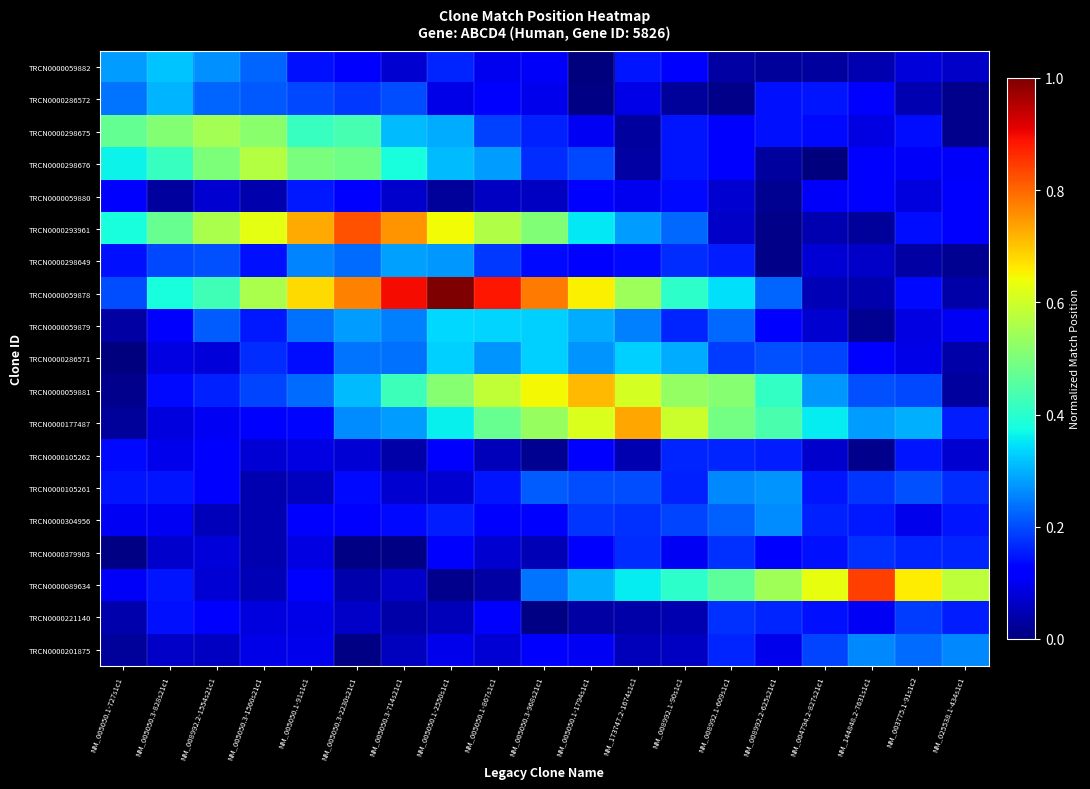

Reading right to left, what are all the values shown in this chart?

TRCN0000059882: NM_025538.1-434s1c1=0.1	NM_003775.1-91s1c2=0.1	NM_144848.2-7631s1c1=0.0	NM_004794.2-827s21c1=0.0	NM_008992.2-625s21c1=0.0	NM_008992.1-609s1c1=0.0	NM_008992.1-90s1c1=0.1	NM_173747.2-1674s1c1=0.1	NM_005050.1-1794s1c1=0.0	NM_005050.3-968s21c1=0.1	NM_005050.1-867s1c1=0.1	NM_005050.1-2550s1c1=0.2	NM_005050.3-714s21c1=0.1	NM_005050.3-2230s21c1=0.1	NM_005050.1-91s1c1=0.1	NM_005050.3-1560s21c1=0.2	NM_008992.2-1554s21c1=0.3	NM_005050.3-828s21c1=0.3	NM_005050.1-727s1c1=0.3
TRCN0000286572: NM_025538.1-434s1c1=0.0	NM_003775.1-91s1c2=0.0	NM_144848.2-7631s1c1=0.1	NM_004794.2-827s21c1=0.1	NM_008992.2-625s21c1=0.1	NM_008992.1-609s1c1=0.0	NM_008992.1-90s1c1=0.0	NM_173747.2-1674s1c1=0.1	NM_005050.1-1794s1c1=0.0	NM_005050.3-968s21c1=0.1	NM_005050.1-867s1c1=0.1	NM_005050.1-2550s1c1=0.1	NM_005050.3-714s21c1=0.2	NM_005050.3-2230s21c1=0.2	NM_005050.1-91s1c1=0.2	NM_005050.3-1560s21c1=0.2	NM_008992.2-1554s21c1=0.2	NM_005050.3-828s21c1=0.3	NM_005050.1-727s1c1=0.2
TRCN0000298675: NM_025538.1-434s1c1=0.0	NM_003775.1-91s1c2=0.1	NM_144848.2-7631s1c1=0.1	NM_004794.2-827s21c1=0.1	NM_008992.2-625s21c1=0.1	NM_008992.1-609s1c1=0.1	NM_008992.1-90s1c1=0.1	NM_173747.2-1674s1c1=0.0	NM_005050.1-1794s1c1=0.1	NM_005050.3-968s21c1=0.2	NM_005050.1-867s1c1=0.2	NM_005050.1-2550s1c1=0.3	NM_005050.3-714s21c1=0.3	NM_005050.3-2230s21c1=0.4	NM_005050.1-91s1c1=0.4	NM_005050.3-1560s21c1=0.5	NM_008992.2-1554s21c1=0.6	NM_005050.3-828s21c1=0.5	NM_005050.1-727s1c1=0.5
TRCN0000298676: NM_025538.1-434s1c1=0.1	NM_003775.1-91s1c2=0.1	NM_144848.2-7631s1c1=0.1	NM_004794.2-827s21c1=0.0	NM_008992.2-625s21c1=0.0	NM_008992.1-609s1c1=0.1	NM_008992.1-90s1c1=0.1	NM_173747.2-1674s1c1=0.0	NM_005050.1-1794s1c1=0.2	NM_005050.3-968s21c1=0.2	NM_005050.1-867s1c1=0.3	NM_005050.1-2550s1c1=0.3	NM_005050.3-714s21c1=0.4	NM_005050.3-2230s21c1=0.5	NM_005050.1-91s1c1=0.5	NM_005050.3-1560s21c1=0.6	NM_008992.2-1554s21c1=0.5	NM_005050.3-828s21c1=0.4	NM_005050.1-727s1c1=0.4
TRCN0000059880: NM_025538.1-434s1c1=0.1	NM_003775.1-91s1c2=0.1	NM_144848.2-7631s1c1=0.1	NM_004794.2-827s21c1=0.1	NM_008992.2-625s21c1=0.0	NM_008992.1-609s1c1=0.1	NM_008992.1-90s1c1=0.1	NM_173747.2-1674s1c1=0.1	NM_005050.1-1794s1c1=0.1	NM_005050.3-968s21c1=0.1	NM_005050.1-867s1c1=0.1	NM_005050.1-2550s1c1=0.0	NM_005050.3-714s21c1=0.1	NM_005050.3-2230s21c1=0.1	NM_005050.1-91s1c1=0.2	NM_005050.3-1560s21c1=0.0	NM_008992.2-1554s21c1=0.1	NM_005050.3-828s21c1=0.0	NM_005050.1-727s1c1=0.1
TRCN0000293961: NM_025538.1-434s1c1=0.1	NM_003775.1-91s1c2=0.1	NM_144848.2-7631s1c1=0.0	NM_004794.2-827s21c1=0.0	NM_008992.2-625s21c1=0.0	NM_008992.1-609s1c1=0.1	NM_008992.1-90s1c1=0.2	NM_173747.2-1674s1c1=0.3	NM_005050.1-1794s1c1=0.4	NM_005050.3-968s21c1=0.5	NM_005050.1-867s1c1=0.6	NM_005050.1-2550s1c1=0.6	NM_005050.3-714s21c1=0.8	NM_005050.3-2230s21c1=0.8	NM_005050.1-91s1c1=0.7	NM_005050.3-1560s21c1=0.6	NM_008992.2-1554s21c1=0.6	NM_005050.3-828s21c1=0.5	NM_005050.1-727s1c1=0.4
TRCN0000298649: NM_025538.1-434s1c1=0.0	NM_003775.1-91s1c2=0.0	NM_144848.2-7631s1c1=0.1	NM_004794.2-827s21c1=0.1	NM_008992.2-625s21c1=0.0	NM_008992.1-609s1c1=0.2	NM_008992.1-90s1c1=0.2	NM_173747.2-1674s1c1=0.1	NM_005050.1-1794s1c1=0.1	NM_005050.3-968s21c1=0.1	NM_005050.1-867s1c1=0.2	NM_005050.1-2550s1c1=0.3	NM_005050.3-714s21c1=0.3	NM_005050.3-2230s21c1=0.2	NM_005050.1-91s1c1=0.3	NM_005050.3-1560s21c1=0.1	NM_008992.2-1554s21c1=0.2	NM_005050.3-828s21c1=0.2	NM_005050.1-727s1c1=0.1
TRCN0000059878: NM_025538.1-434s1c1=0.0	NM_003775.1-91s1c2=0.1	NM_144848.2-7631s1c1=0.0	NM_004794.2-827s21c1=0.0	NM_008992.2-625s21c1=0.2	NM_008992.1-609s1c1=0.3	NM_008992.1-90s1c1=0.4	NM_173747.2-1674s1c1=0.5	NM_005050.1-1794s1c1=0.7	NM_005050.3-968s21c1=0.8	NM_005050.1-867s1c1=0.9	NM_005050.1-2550s1c1=1.0	NM_005050.3-714s21c1=0.9	NM_005050.3-2230s21c1=0.8	NM_005050.1-91s1c1=0.7	NM_005050.3-1560s21c1=0.6	NM_008992.2-1554s21c1=0.4	NM_005050.3-828s21c1=0.4	NM_005050.1-727s1c1=0.2
TRCN0000059879: NM_025538.1-434s1c1=0.1	NM_003775.1-91s1c2=0.1	NM_144848.2-7631s1c1=0.0	NM_004794.2-827s21c1=0.1	NM_008992.2-625s21c1=0.1	NM_008992.1-609s1c1=0.2	NM_008992.1-90s1c1=0.2	NM_173747.2-1674s1c1=0.3	NM_005050.1-1794s1c1=0.3	NM_005050.3-968s21c1=0.3	NM_005050.1-867s1c1=0.3	NM_005050.1-2550s1c1=0.3	NM_005050.3-714s21c1=0.3	NM_005050.3-2230s21c1=0.3	NM_005050.1-91s1c1=0.2	NM_005050.3-1560s21c1=0.1	NM_008992.2-1554s21c1=0.2	NM_005050.3-828s21c1=0.1	NM_005050.1-727s1c1=0.0
TRCN0000286571: NM_025538.1-434s1c1=0.0	NM_003775.1-91s1c2=0.1	NM_144848.2-7631s1c1=0.1	NM_004794.2-827s21c1=0.2	NM_008992.2-625s21c1=0.2	NM_008992.1-609s1c1=0.2	NM_008992.1-90s1c1=0.3	NM_173747.2-1674s1c1=0.3	NM_005050.1-1794s1c1=0.3	NM_005050.3-968s21c1=0.3	NM_005050.1-867s1c1=0.3	NM_005050.1-2550s1c1=0.3	NM_005050.3-714s21c1=0.2	NM_005050.3-2230s21c1=0.2	NM_005050.1-91s1c1=0.1	NM_005050.3-1560s21c1=0.2	NM_008992.2-1554s21c1=0.1	NM_005050.3-828s21c1=0.1	NM_005050.1-727s1c1=0.0
TRCN0000059881: NM_025538.1-434s1c1=0.0	NM_003775.1-91s1c2=0.2	NM_144848.2-7631s1c1=0.2	NM_004794.2-827s21c1=0.3	NM_008992.2-625s21c1=0.4	NM_008992.1-609s1c1=0.5	NM_008992.1-90s1c1=0.5	NM_173747.2-1674s1c1=0.6	NM_005050.1-1794s1c1=0.7	NM_005050.3-968s21c1=0.6	NM_005050.1-867s1c1=0.6	NM_005050.1-2550s1c1=0.5	NM_005050.3-714s21c1=0.4	NM_005050.3-2230s21c1=0.3	NM_005050.1-91s1c1=0.2	NM_005050.3-1560s21c1=0.2	NM_008992.2-1554s21c1=0.2	NM_005050.3-828s21c1=0.1	NM_005050.1-727s1c1=0.0
TRCN0000177487: NM_025538.1-434s1c1=0.2	NM_003775.1-91s1c2=0.3	NM_144848.2-7631s1c1=0.3	NM_004794.2-827s21c1=0.4	NM_008992.2-625s21c1=0.4	NM_008992.1-609s1c1=0.5	NM_008992.1-90s1c1=0.6	NM_173747.2-1674s1c1=0.7	NM_005050.1-1794s1c1=0.6	NM_005050.3-968s21c1=0.5	NM_005050.1-867s1c1=0.5	NM_005050.1-2550s1c1=0.4	NM_005050.3-714s21c1=0.3	NM_005050.3-2230s21c1=0.3	NM_005050.1-91s1c1=0.1	NM_005050.3-1560s21c1=0.1	NM_008992.2-1554s21c1=0.1	NM_005050.3-828s21c1=0.1	NM_005050.1-727s1c1=0.0
TRCN0000105262: NM_025538.1-434s1c1=0.1	NM_003775.1-91s1c2=0.1	NM_144848.2-7631s1c1=0.0	NM_004794.2-827s21c1=0.1	NM_008992.2-625s21c1=0.2	NM_008992.1-609s1c1=0.2	NM_008992.1-90s1c1=0.2	NM_173747.2-1674s1c1=0.0	NM_005050.1-1794s1c1=0.1	NM_005050.3-968s21c1=0.0	NM_005050.1-867s1c1=0.1	NM_005050.1-2550s1c1=0.1	NM_005050.3-714s21c1=0.0	NM_005050.3-2230s21c1=0.1	NM_005050.1-91s1c1=0.1	NM_005050.3-1560s21c1=0.1	NM_008992.2-1554s21c1=0.1	NM_005050.3-828s21c1=0.1	NM_005050.1-727s1c1=0.1
TRCN0000105261: NM_025538.1-434s1c1=0.2	NM_003775.1-91s1c2=0.2	NM_144848.2-7631s1c1=0.2	NM_004794.2-827s21c1=0.1	NM_008992.2-625s21c1=0.3	NM_008992.1-609s1c1=0.3	NM_008992.1-90s1c1=0.2	NM_173747.2-1674s1c1=0.2	NM_005050.1-1794s1c1=0.2	NM_005050.3-968s21c1=0.2	NM_005050.1-867s1c1=0.1	NM_005050.1-2550s1c1=0.1	NM_005050.3-714s21c1=0.1	NM_005050.3-2230s21c1=0.1	NM_005050.1-91s1c1=0.1	NM_005050.3-1560s21c1=0.0	NM_008992.2-1554s21c1=0.1	NM_005050.3-828s21c1=0.1	NM_005050.1-727s1c1=0.1
TRCN0000304956: NM_025538.1-434s1c1=0.1	NM_003775.1-91s1c2=0.1	NM_144848.2-7631s1c1=0.1	NM_004794.2-827s21c1=0.2	NM_008992.2-625s21c1=0.3	NM_008992.1-609s1c1=0.2	NM_008992.1-90s1c1=0.2	NM_173747.2-1674s1c1=0.2	NM_005050.1-1794s1c1=0.2	NM_005050.3-968s21c1=0.1	NM_005050.1-867s1c1=0.1	NM_005050.1-2550s1c1=0.2	NM_005050.3-714s21c1=0.1	NM_005050.3-2230s21c1=0.1	NM_005050.1-91s1c1=0.1	NM_005050.3-1560s21c1=0.0	NM_008992.2-1554s21c1=0.1	NM_005050.3-828s21c1=0.1	NM_005050.1-727s1c1=0.1
TRCN0000379903: NM_025538.1-434s1c1=0.2	NM_003775.1-91s1c2=0.2	NM_144848.2-7631s1c1=0.2	NM_004794.2-827s21c1=0.1	NM_008992.2-625s21c1=0.1	NM_008992.1-609s1c1=0.2	NM_008992.1-90s1c1=0.1	NM_173747.2-1674s1c1=0.2	NM_005050.1-1794s1c1=0.1	NM_005050.3-968s21c1=0.1	NM_005050.1-867s1c1=0.1	NM_005050.1-2550s1c1=0.1	NM_005050.3-714s21c1=0.0	NM_005050.3-2230s21c1=0.0	NM_005050.1-91s1c1=0.1	NM_005050.3-1560s21c1=0.0	NM_008992.2-1554s21c1=0.1	NM_005050.3-828s21c1=0.1	NM_005050.1-727s1c1=0.0
TRCN0000089634: NM_025538.1-434s1c1=0.6	NM_003775.1-91s1c2=0.7	NM_144848.2-7631s1c1=0.8	NM_004794.2-827s21c1=0.6	NM_008992.2-625s21c1=0.5	NM_008992.1-609s1c1=0.5	NM_008992.1-90s1c1=0.4	NM_173747.2-1674s1c1=0.4	NM_005050.1-1794s1c1=0.3	NM_005050.3-968s21c1=0.2	NM_005050.1-867s1c1=0.0	NM_005050.1-2550s1c1=0.0	NM_005050.3-714s21c1=0.1	NM_005050.3-2230s21c1=0.0	NM_005050.1-91s1c1=0.1	NM_005050.3-1560s21c1=0.0	NM_008992.2-1554s21c1=0.1	NM_005050.3-828s21c1=0.1	NM_005050.1-727s1c1=0.1
TRCN0000221140: NM_025538.1-434s1c1=0.2	NM_003775.1-91s1c2=0.2	NM_144848.2-7631s1c1=0.1	NM_004794.2-827s21c1=0.1	NM_008992.2-625s21c1=0.2	NM_008992.1-609s1c1=0.2	NM_008992.1-90s1c1=0.0	NM_173747.2-1674s1c1=0.0	NM_005050.1-1794s1c1=0.0	NM_005050.3-968s21c1=0.0	NM_005050.1-867s1c1=0.1	NM_005050.1-2550s1c1=0.1	NM_005050.3-714s21c1=0.0	NM_005050.3-2230s21c1=0.1	NM_005050.1-91s1c1=0.1	NM_005050.3-1560s21c1=0.1	NM_008992.2-1554s21c1=0.1	NM_005050.3-828s21c1=0.1	NM_005050.1-727s1c1=0.0
TRCN0000201875: NM_025538.1-434s1c1=0.3	NM_003775.1-91s1c2=0.2	NM_144848.2-7631s1c1=0.3	NM_004794.2-827s21c1=0.2	NM_008992.2-625s21c1=0.1	NM_008992.1-609s1c1=0.2	NM_008992.1-90s1c1=0.1	NM_173747.2-1674s1c1=0.1	NM_005050.1-1794s1c1=0.1	NM_005050.3-968s21c1=0.1	NM_005050.1-867s1c1=0.1	NM_005050.1-2550s1c1=0.1	NM_005050.3-714s21c1=0.1	NM_005050.3-2230s21c1=0.0	NM_005050.1-91s1c1=0.1	NM_005050.3-1560s21c1=0.1	NM_008992.2-1554s21c1=0.1	NM_005050.3-828s21c1=0.1	NM_005050.1-727s1c1=0.0